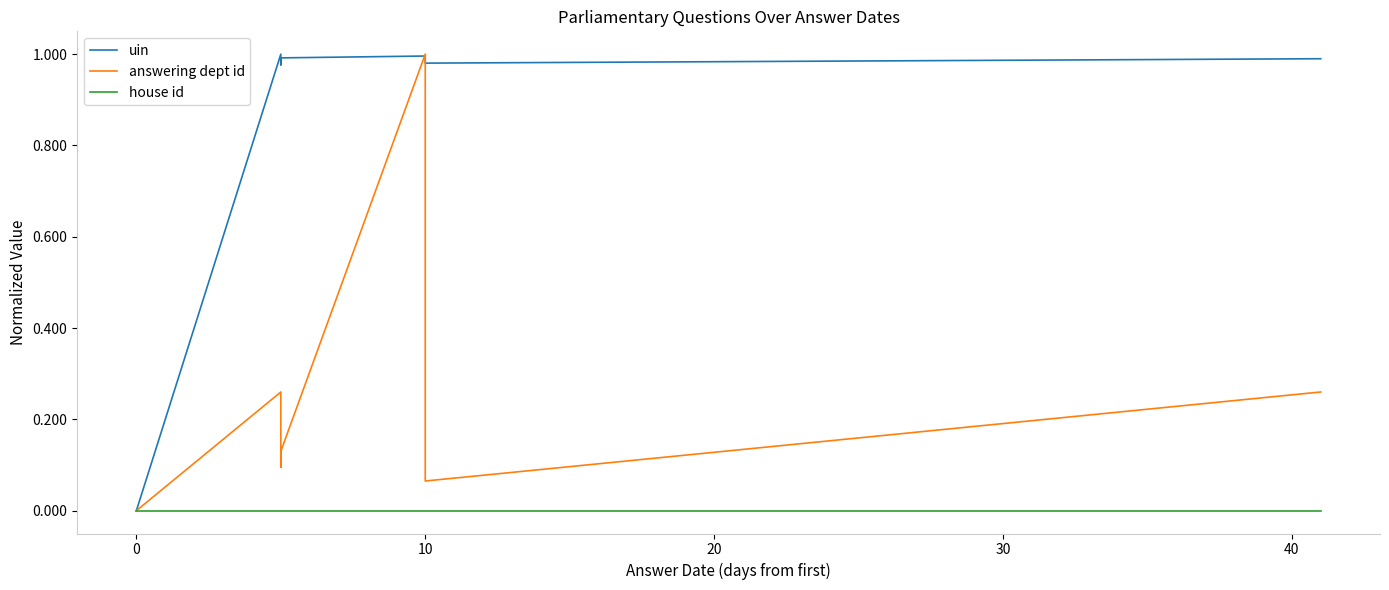

List the series in order of their overall mean, lowest first.

house id, answering dept id, uin